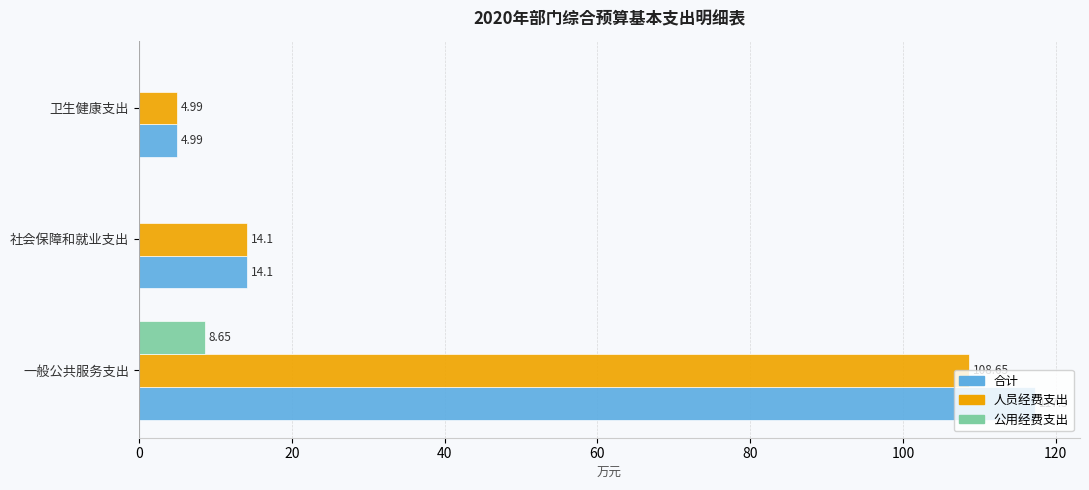

At which label does 合计 reach its peak?

一般公共服务支出